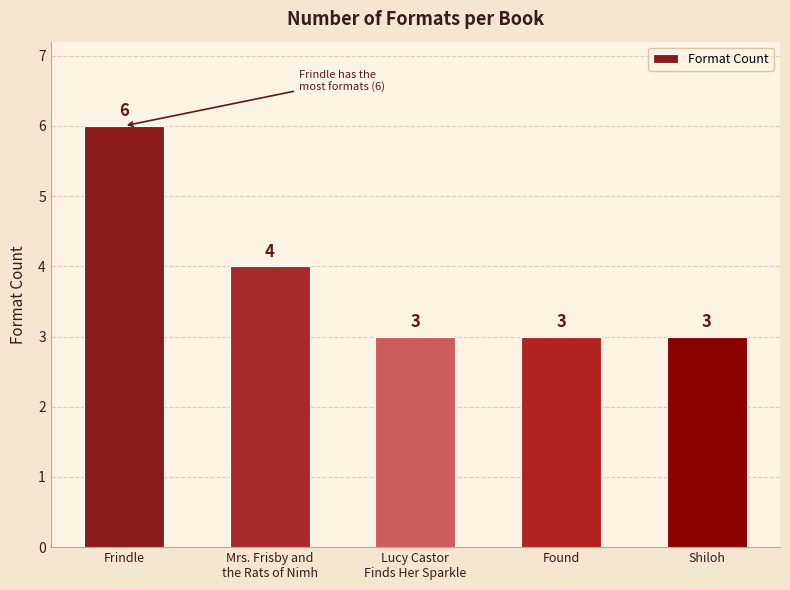

Reading right to left, list all the values displayed in this chart.

Shiloh=3	Found=3	Lucy Castor
Finds Her Sparkle=3	Mrs. Frisby and
the Rats of Nimh=4	Frindle=6